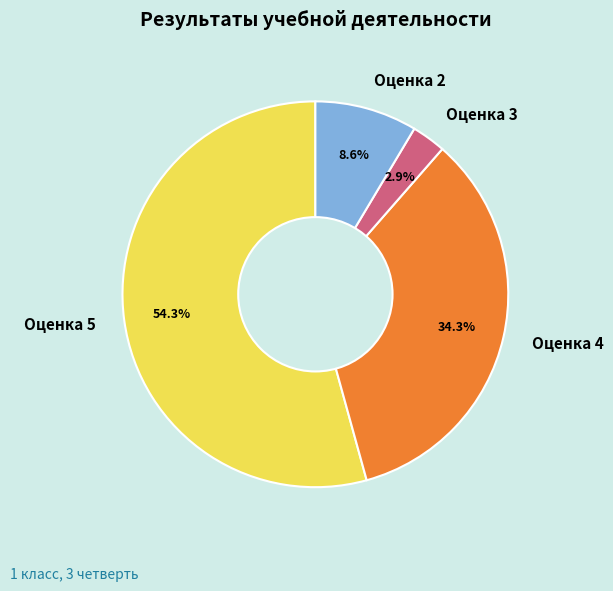

What is the majority slice?

Оценка 5